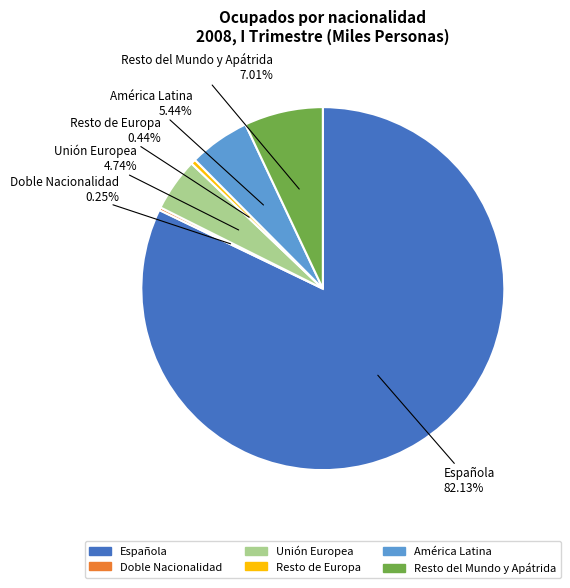

Combined, do Resto de Europa and Resto del Mundo y Apátrida account for over 50%?

No